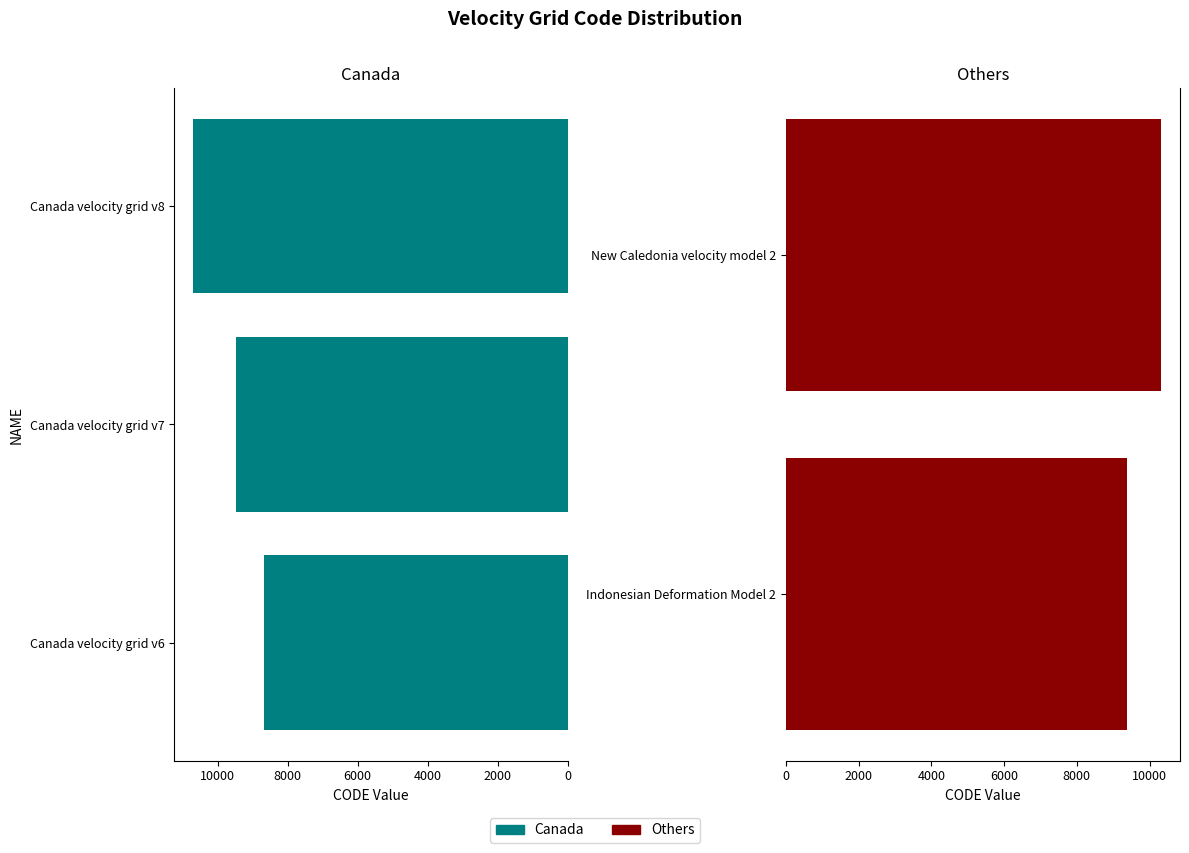

What is the sum of all values?

48564